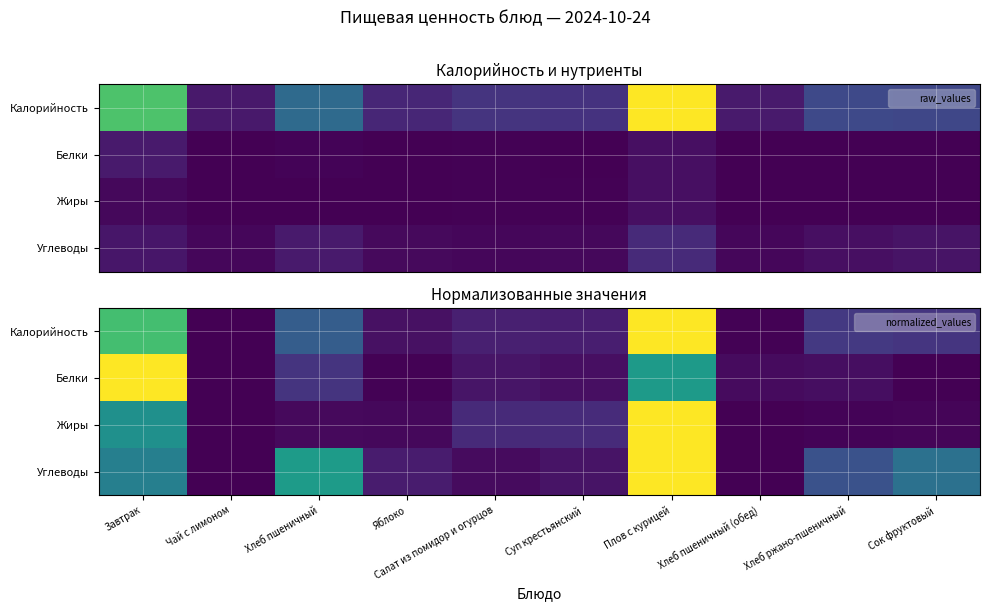

At Салат из помидор и огурцов, list the series in order from smallest to largest.

Углеводы, Белки, Калорийность, Жиры